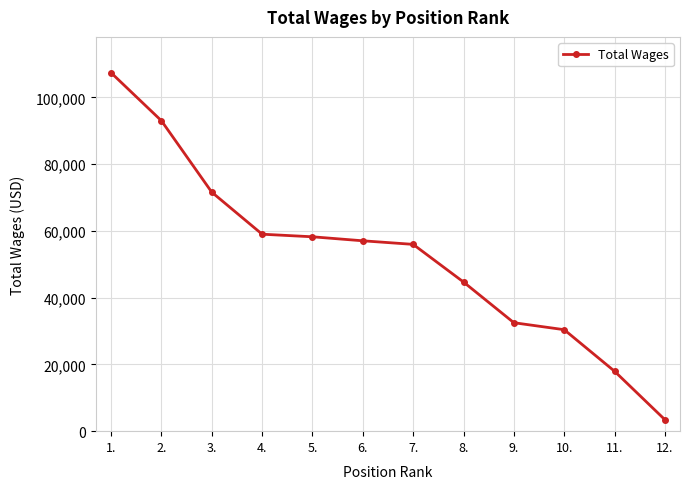

Is it true that the value at 12. is 3442?

True